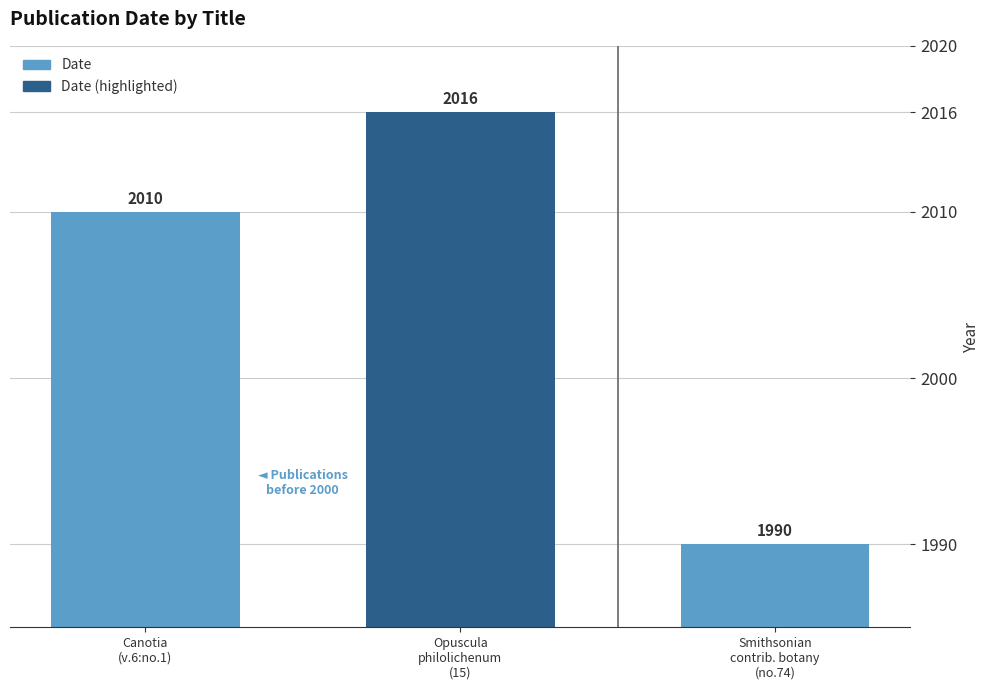

What is the value of the 3rd bar from the left?

1990